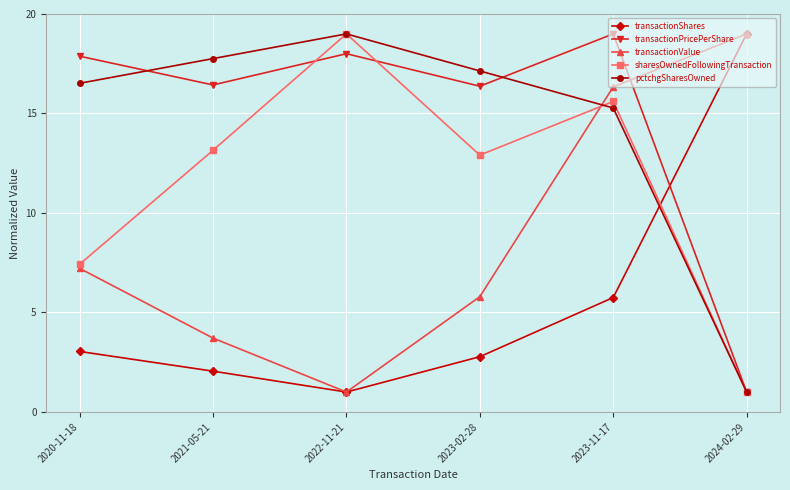

In transactionShares, how many points are lower than both neighbors (excluding endpoints)?

1